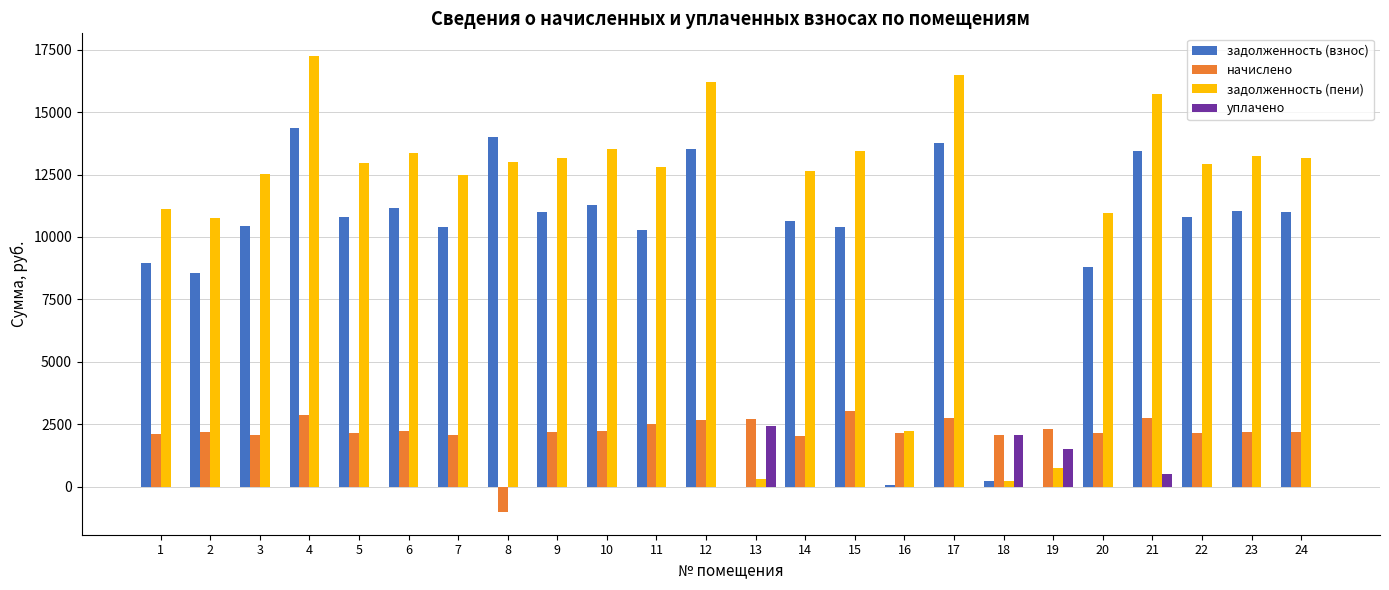

Which series changed the most between 4 and 23?

задолженность (пени)